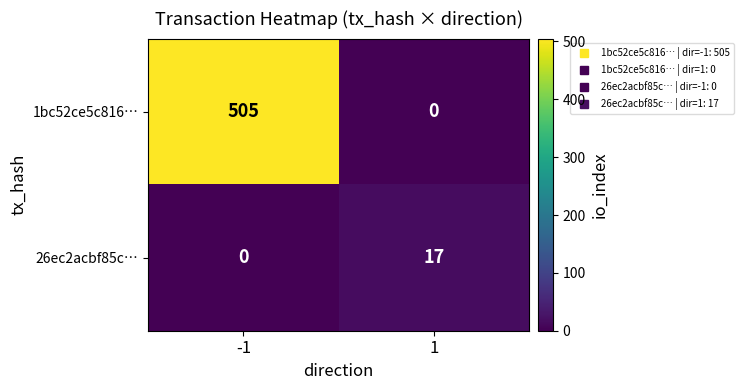

The 1bc52ce5c816… series shows 0 at 1. True or false?

True